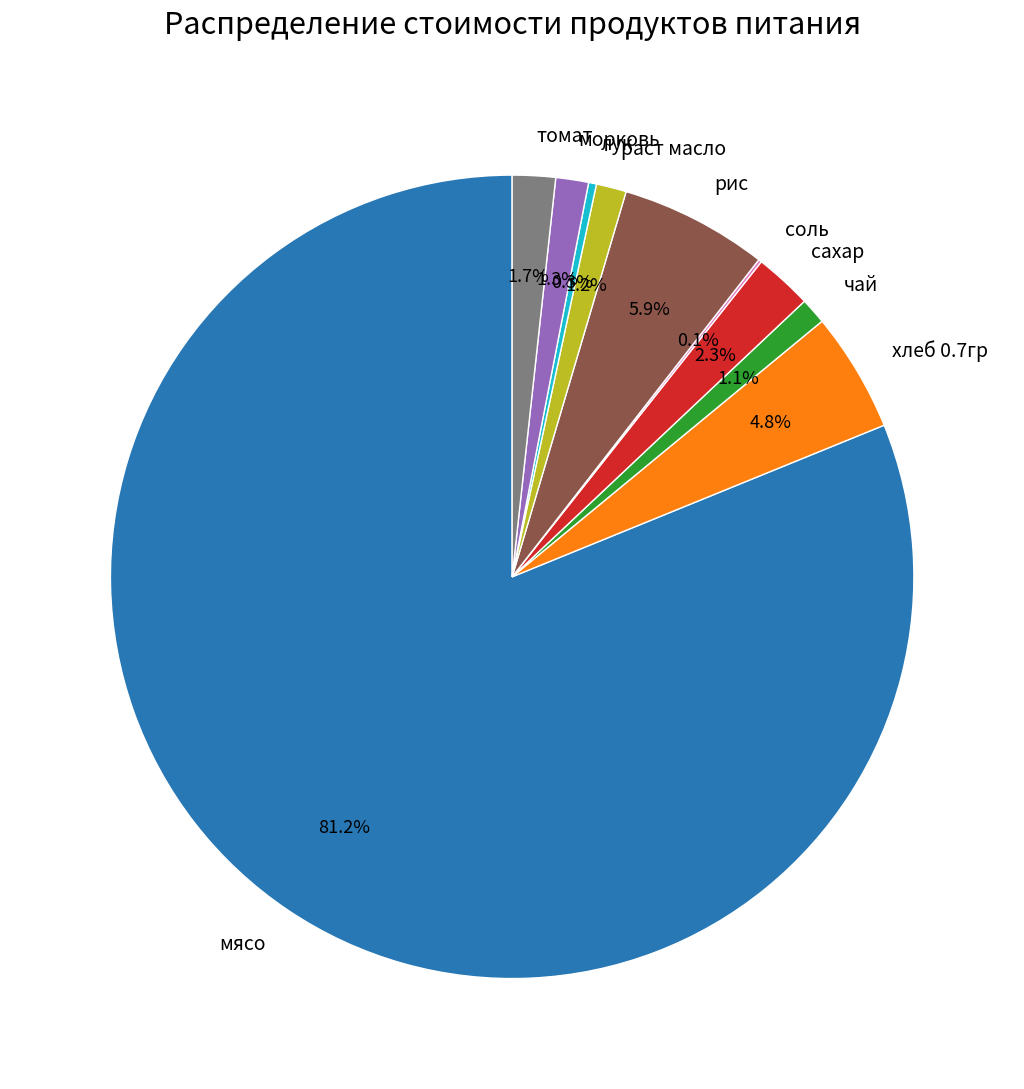

True or false: раст масло accounts for 11% of the total.

False